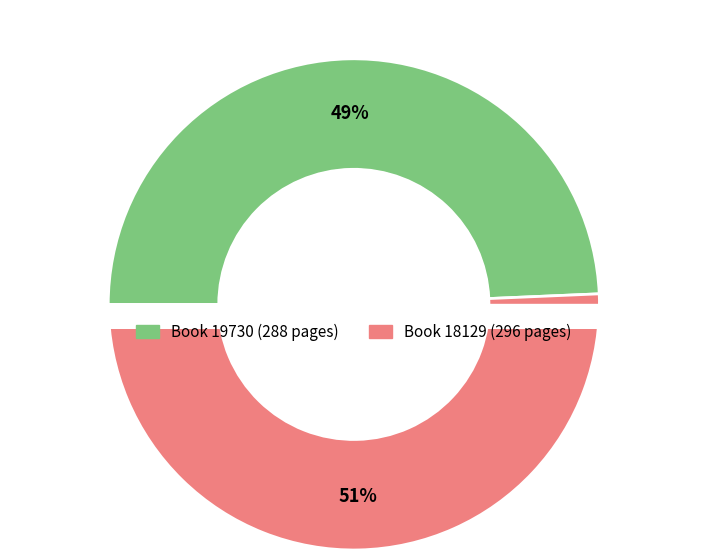

Approximately how many times larger is the value at 18129 compared to 19730?

1.0